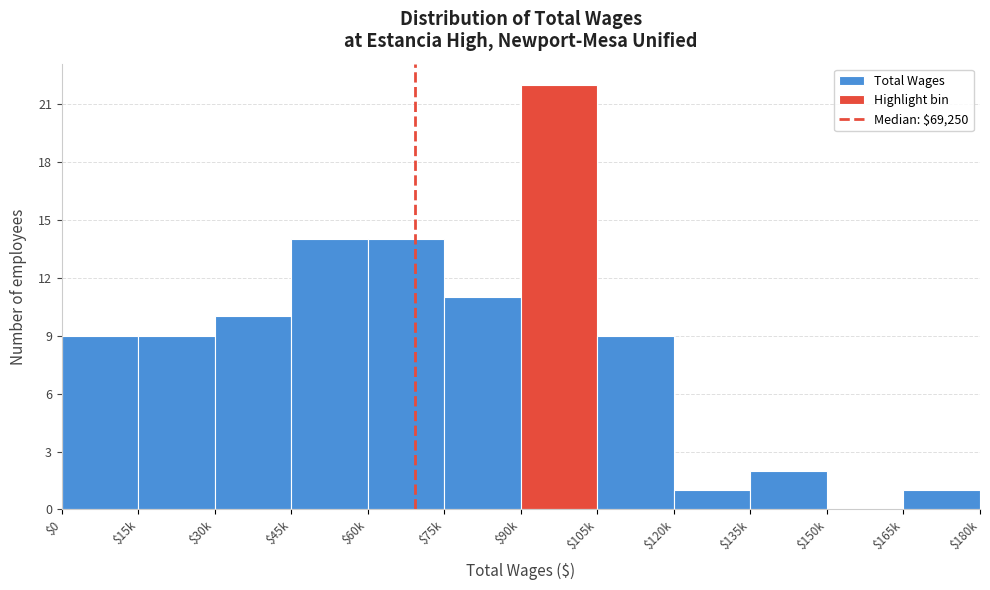

Read the value at $105k.

9